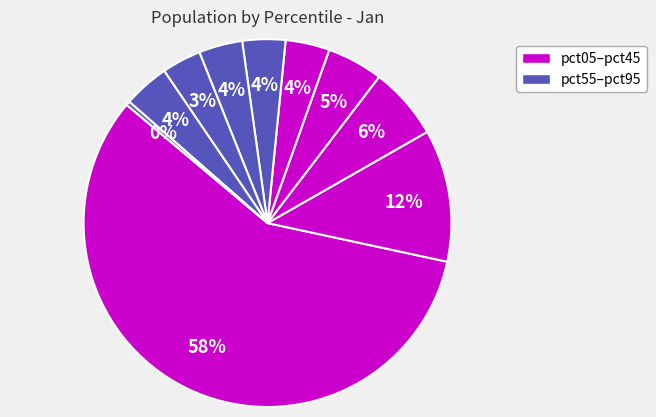

How many segments does this pie chart have?

10